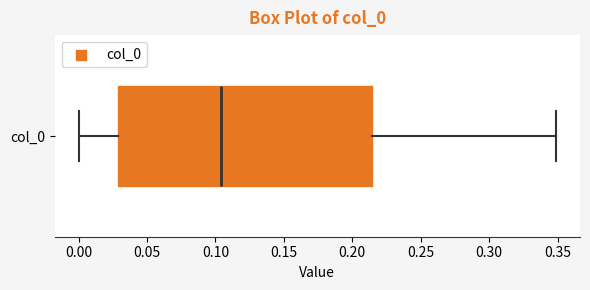

Transcribe this box plot: give where the median line is, the range the box spans, and where the two whiskers end, as read against the x-axis. The values are not printed on the chart, so give them approximately, as read against the axis.

median 0.105, box 0.030 to 0.215, whiskers 0.000 to 0.350